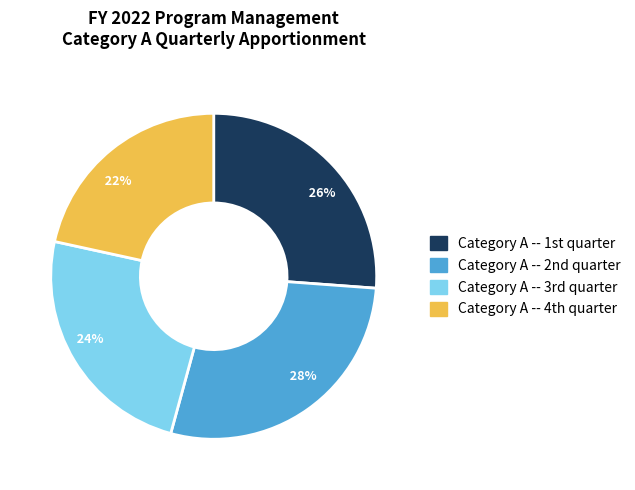

Which category has the smallest portion of the pie?

22%